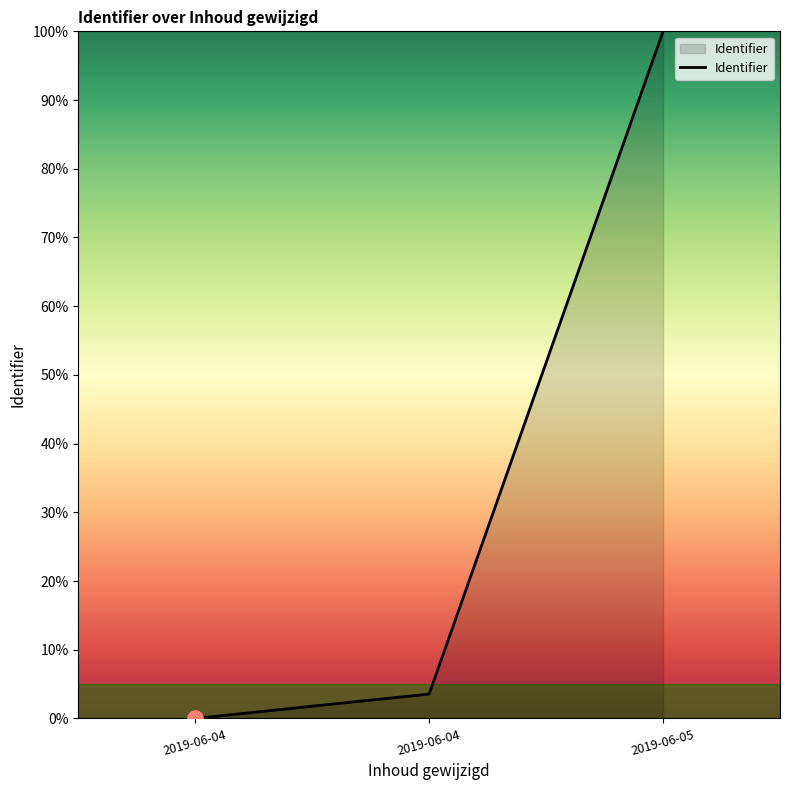

What is the change in value from 2019-06-04 to 2019-06-05?

+96.4